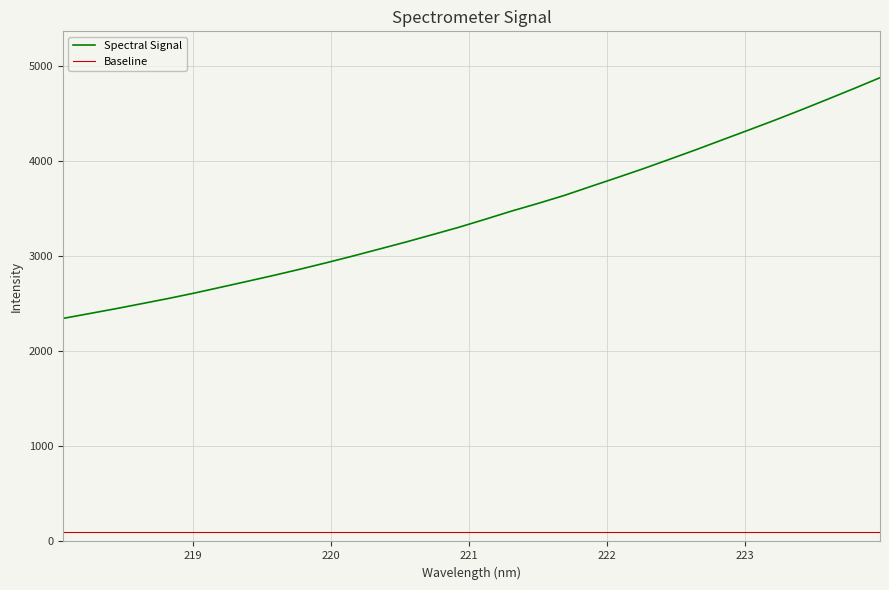

List the series in order of their peak value, lowest first.

Baseline, Spectral Signal